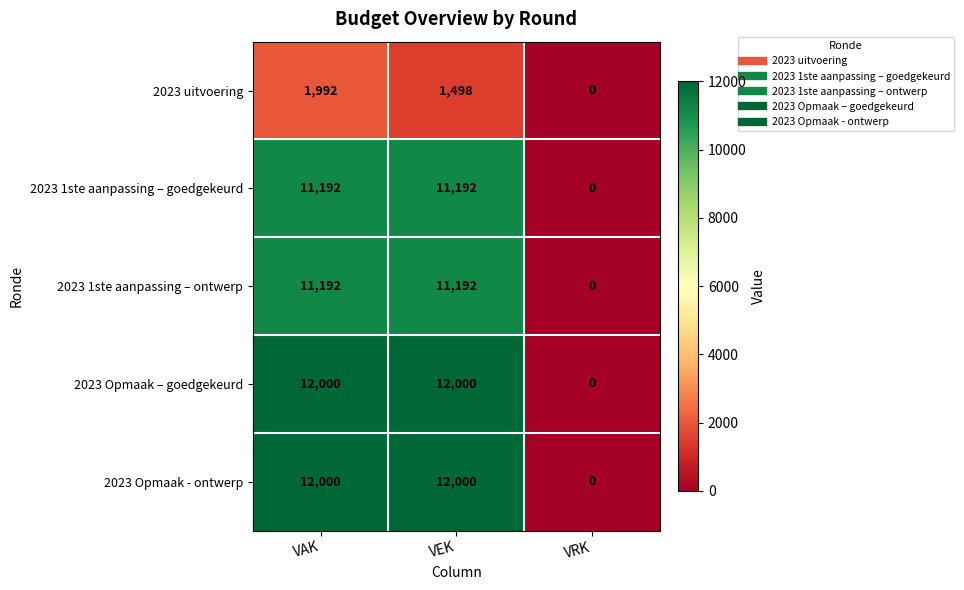

What is the maximum value shown in the chart?

12000